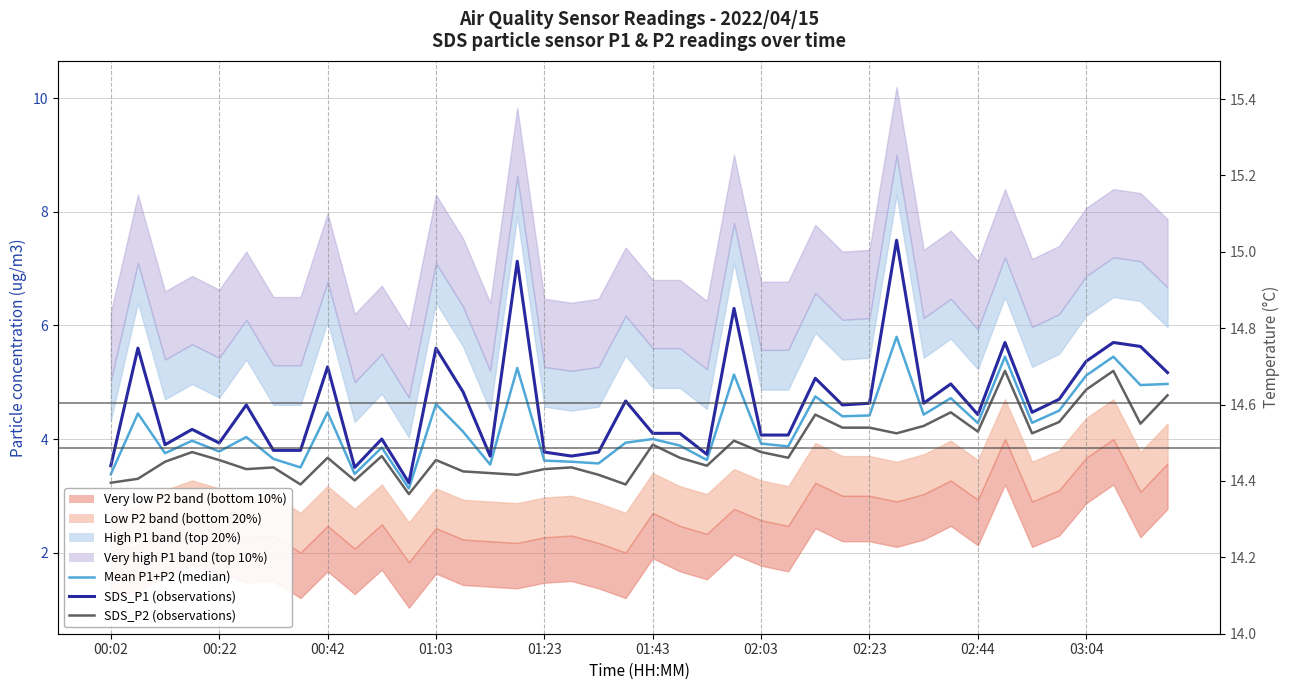

Is the value of Mean P1+P2 (median) at 17 greater than the value of SDS_P1 (observations) at 01:43?

No